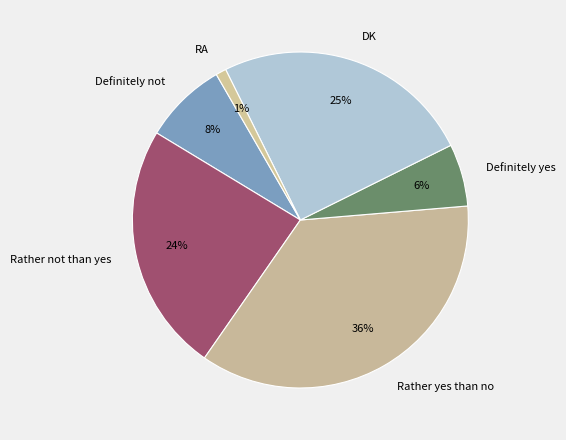

Between DK and RA, which is larger?

DK